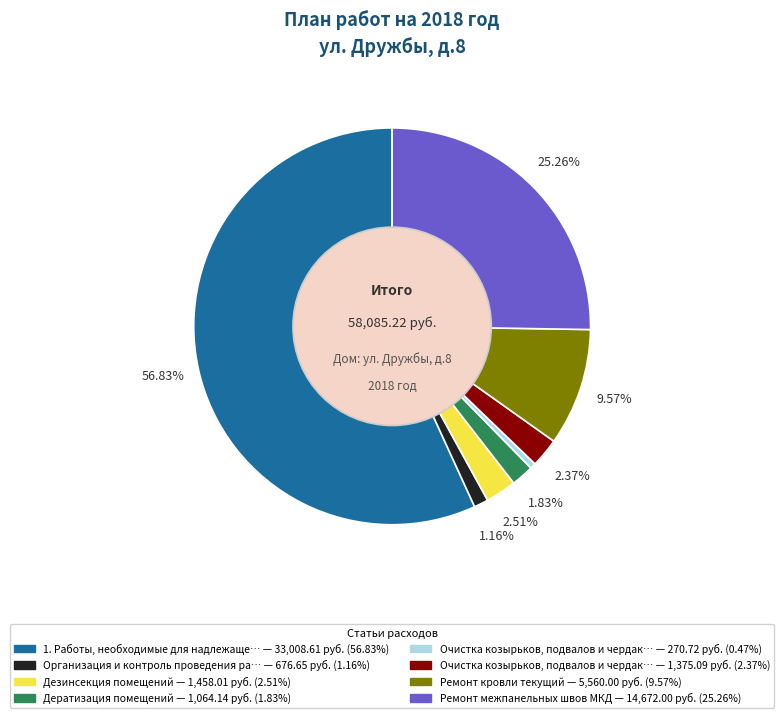

How many slices are in this pie chart?

8